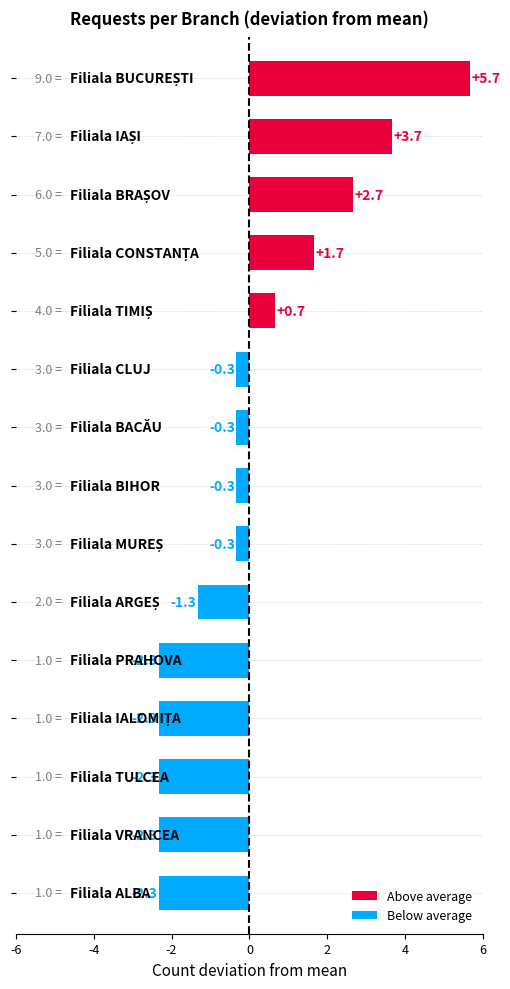

What is the smallest value displayed?

-2.3